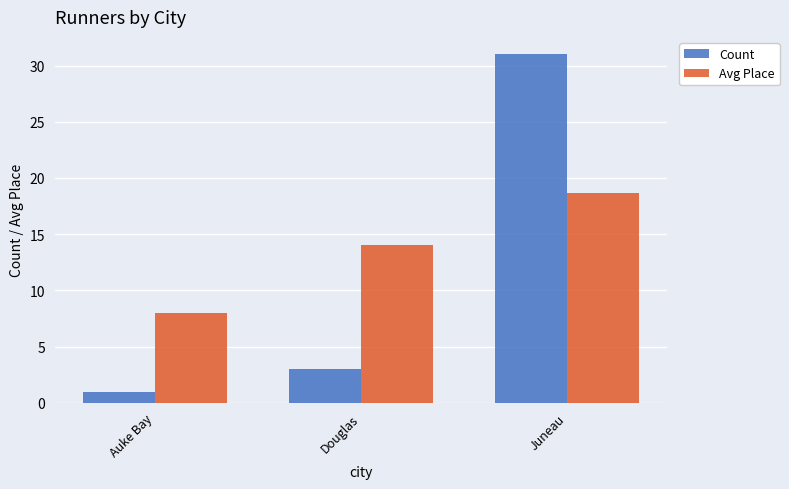

How many bars are there in total?

6